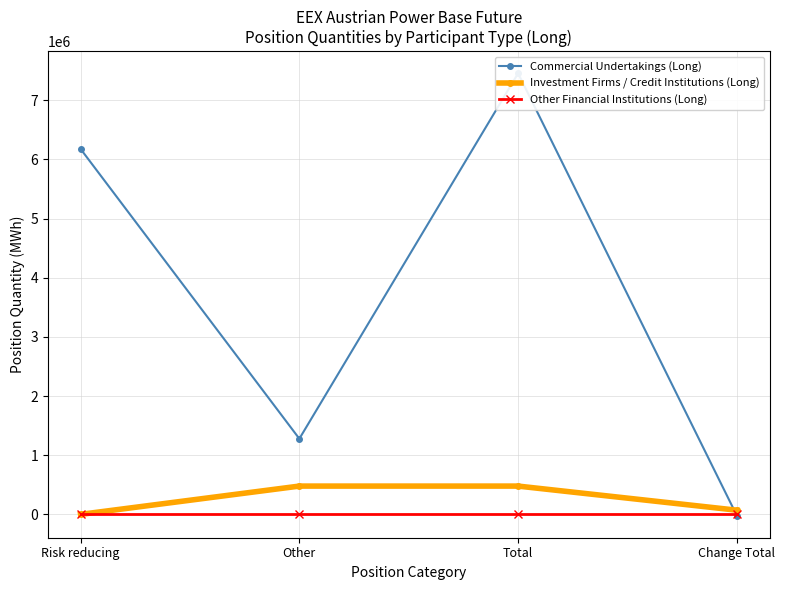

What is the smallest value displayed?

-20819